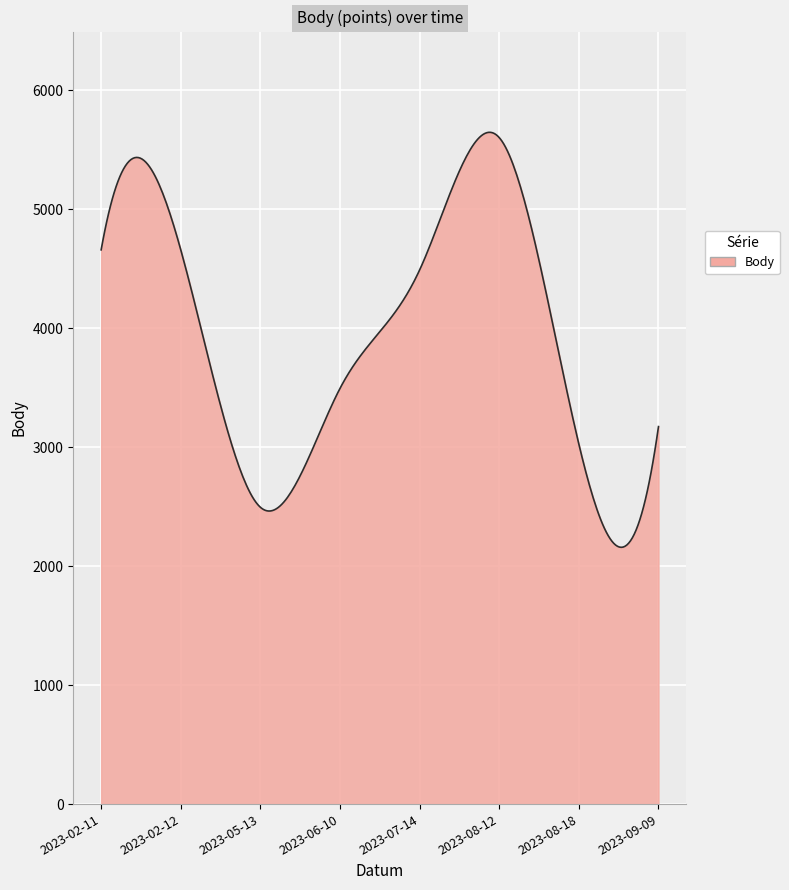

What is the average value?

3941.5